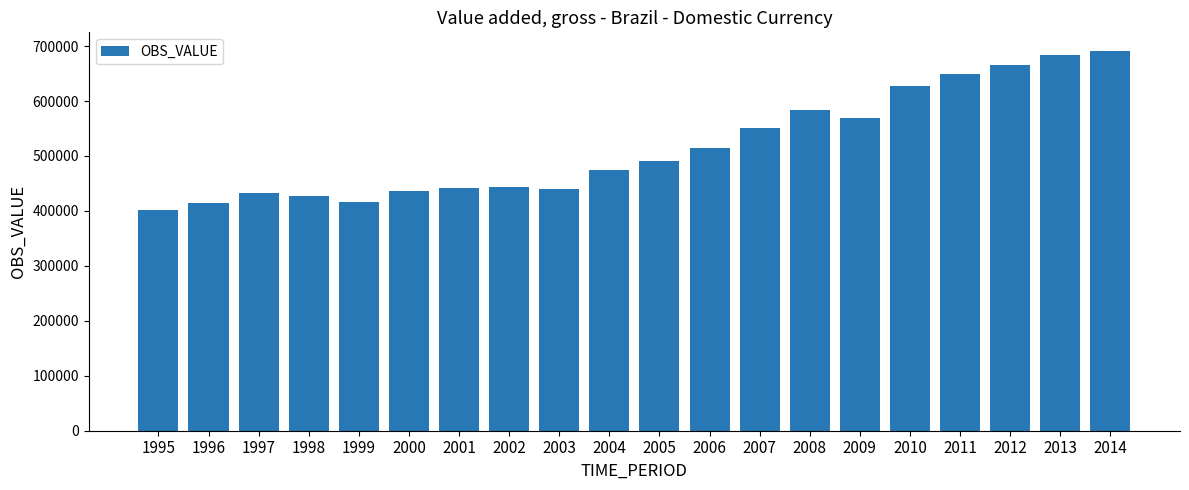

Does the chart contain stacked bars?

No